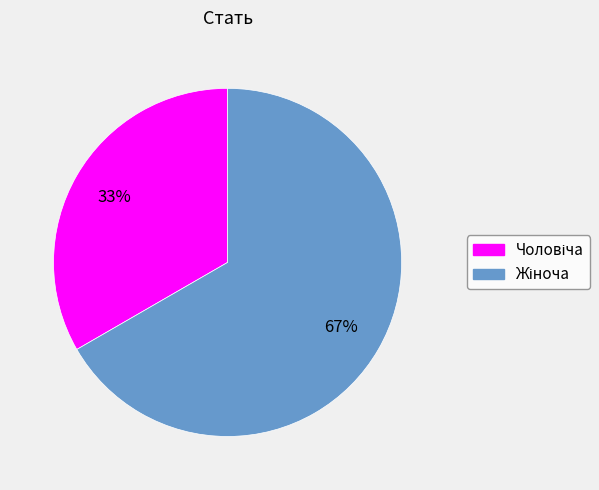

Is there any slice that represents more than half of the pie?

Yes